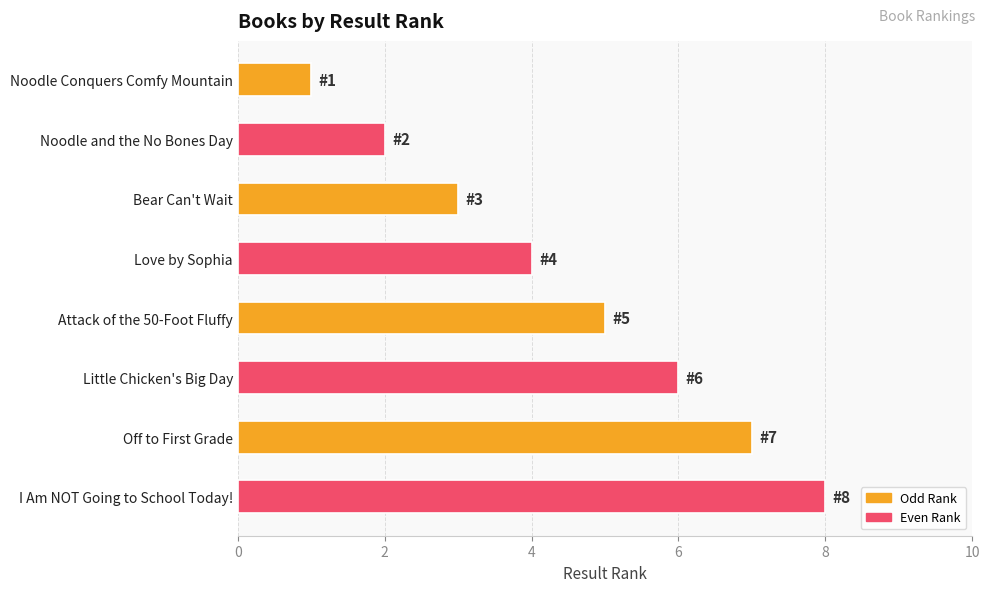

What is the change in value from Bear Can't Wait to Little Chicken's Big Day?

+3